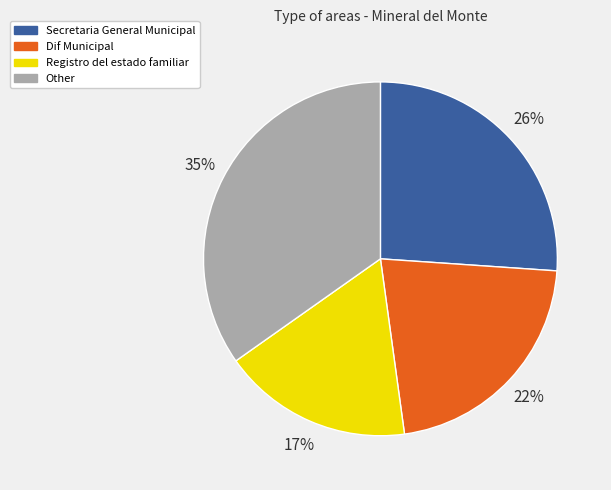

To the nearest percent, what portion does Other represent?

35%